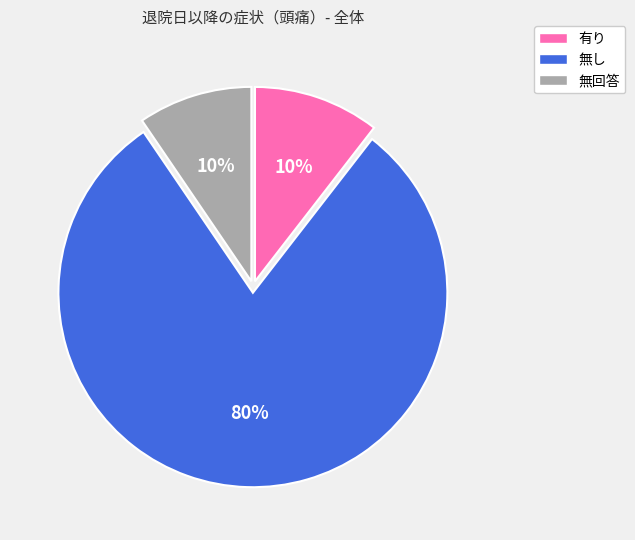

Do 有り and 無回答 together represent more than half of the pie?

No